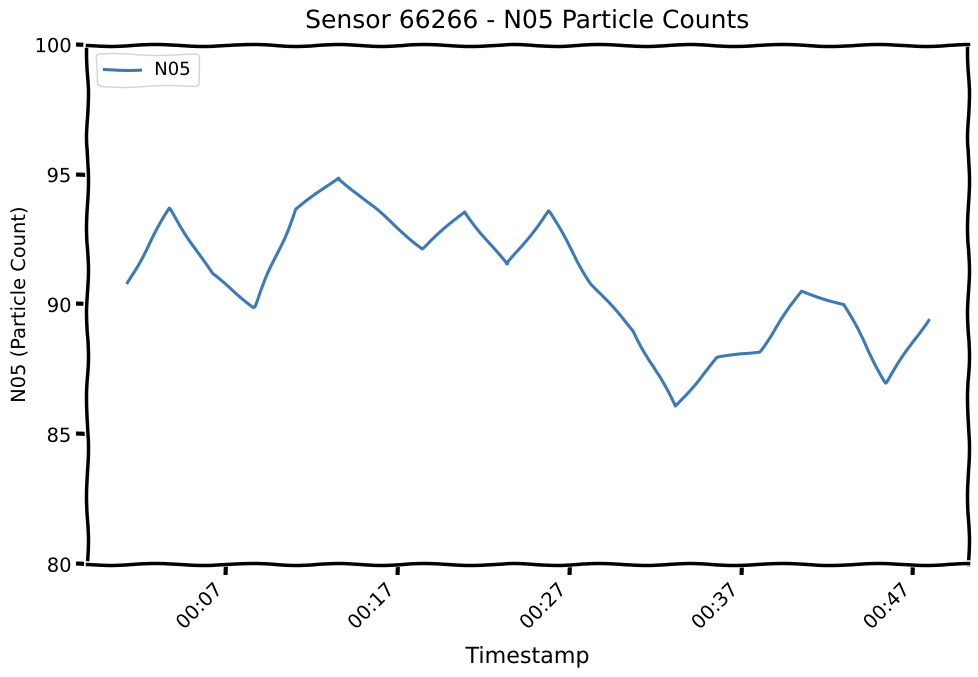

What is the difference between the maximum and minimum values?

8.8